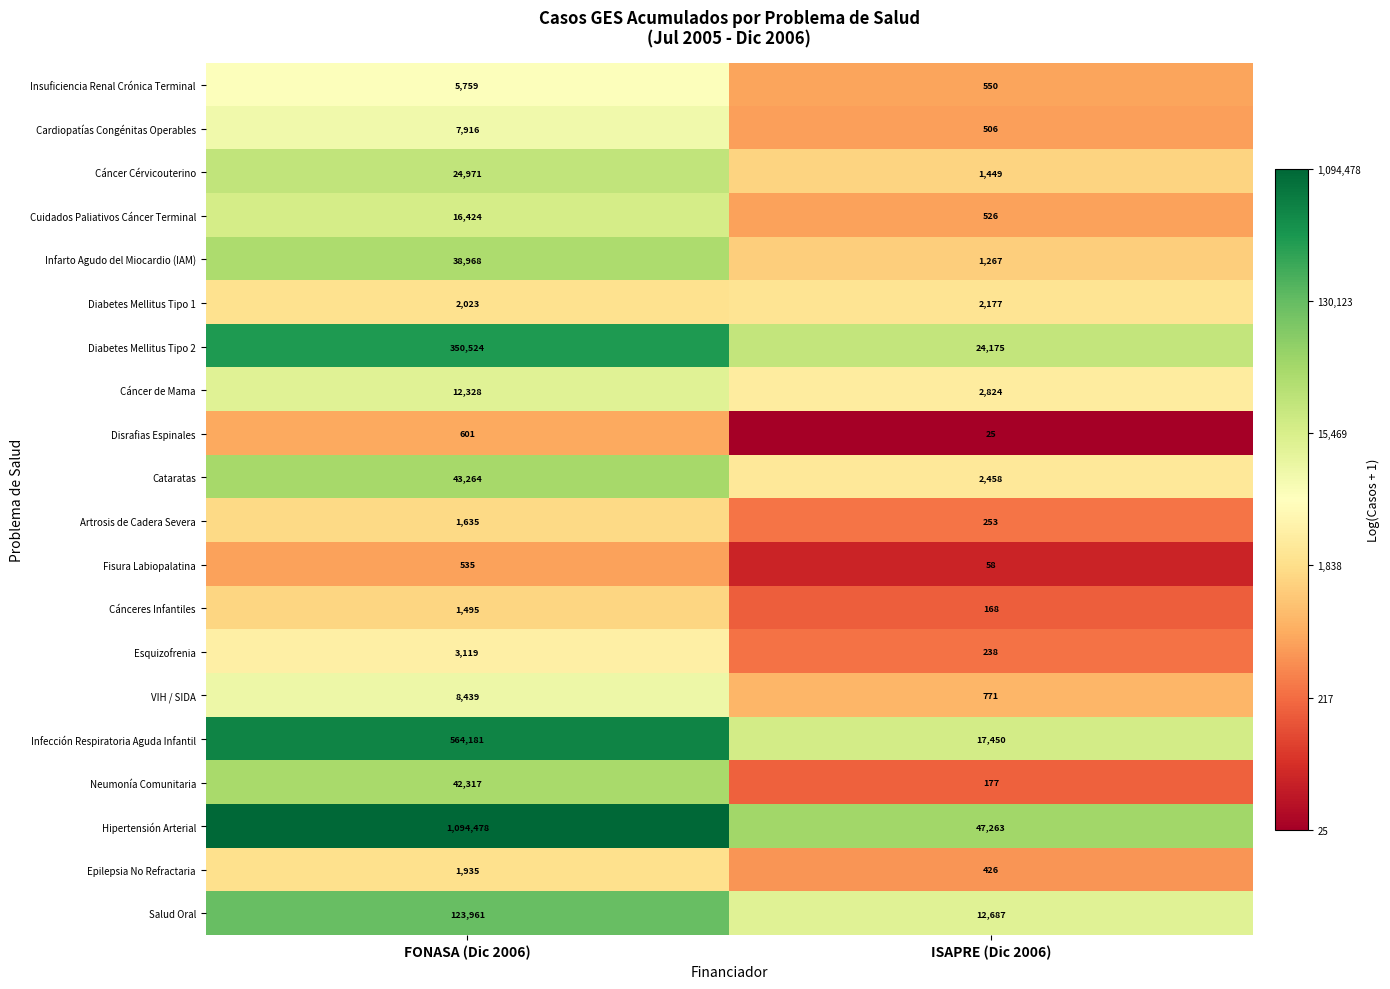

The Cáncer de Mama series shows 12328 at FONASA (Dic 2006). True or false?

True